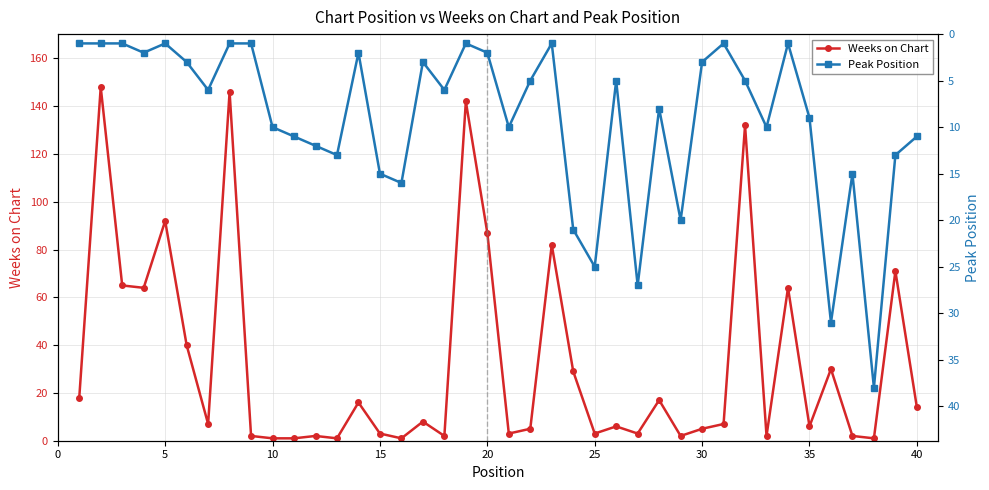

How many distinct data groups are displayed?

2